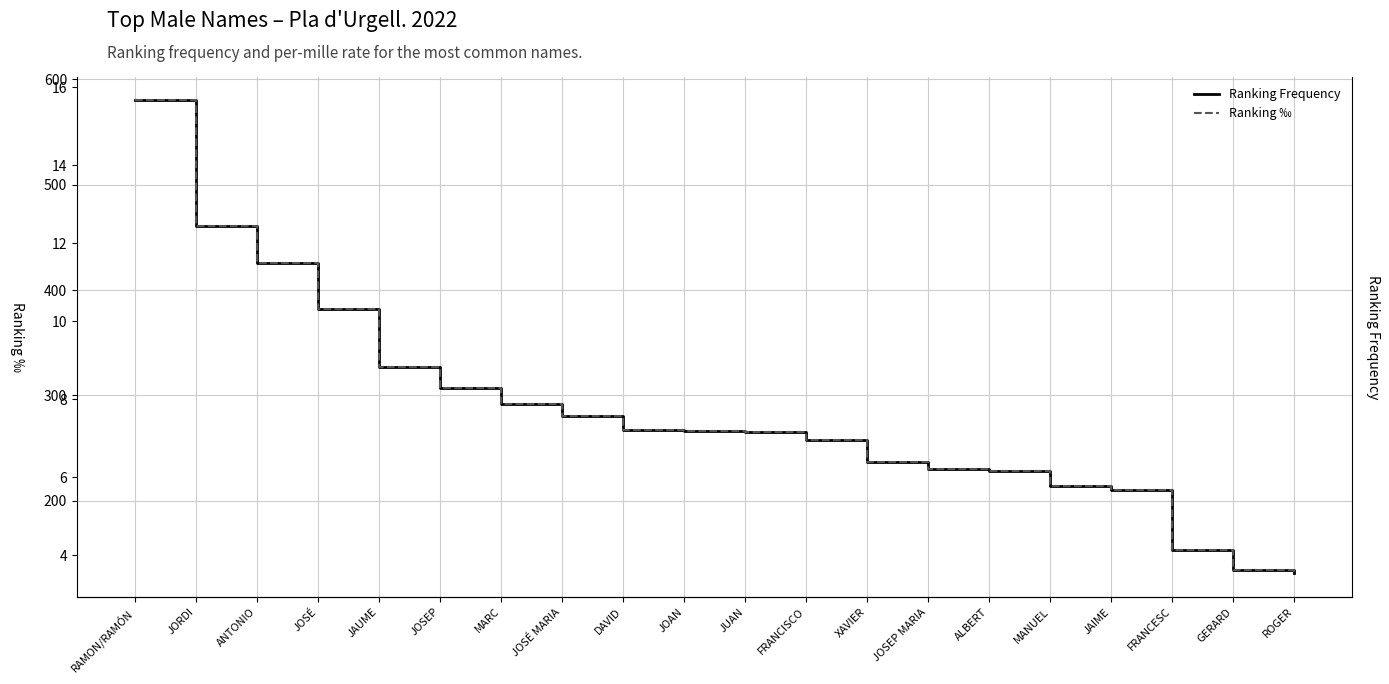

Which series has the largest range (max minus min)?

Ranking Frequency